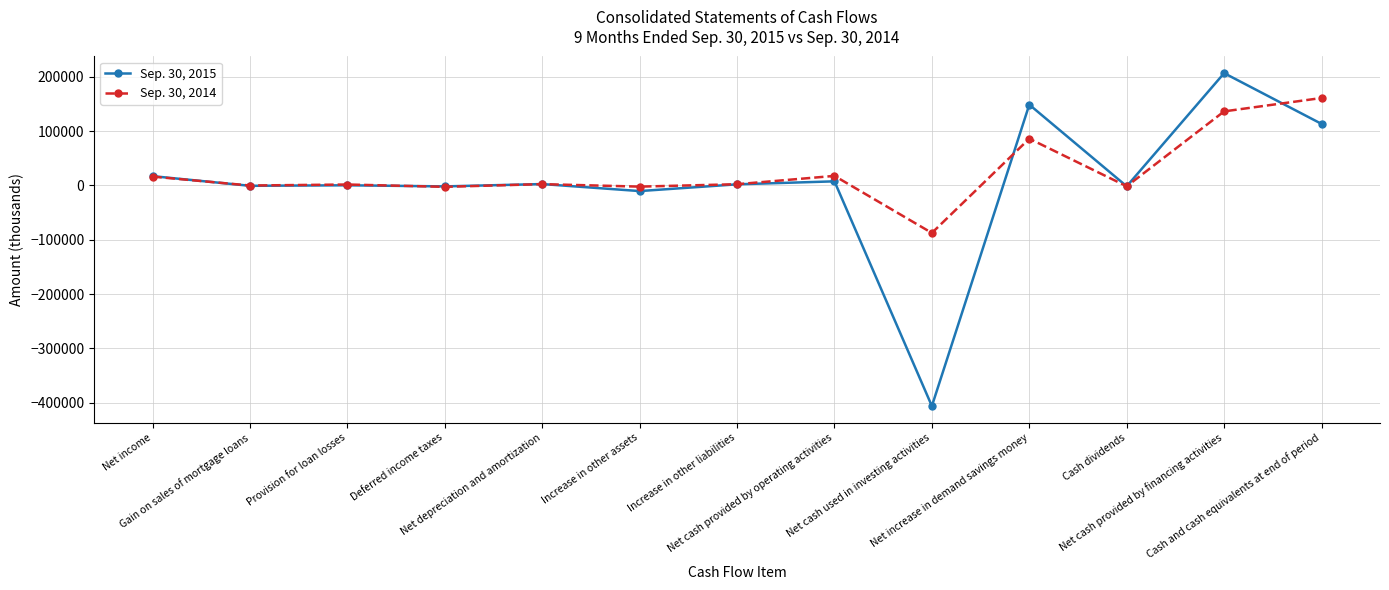

What is the maximum value shown in the chart?

206741